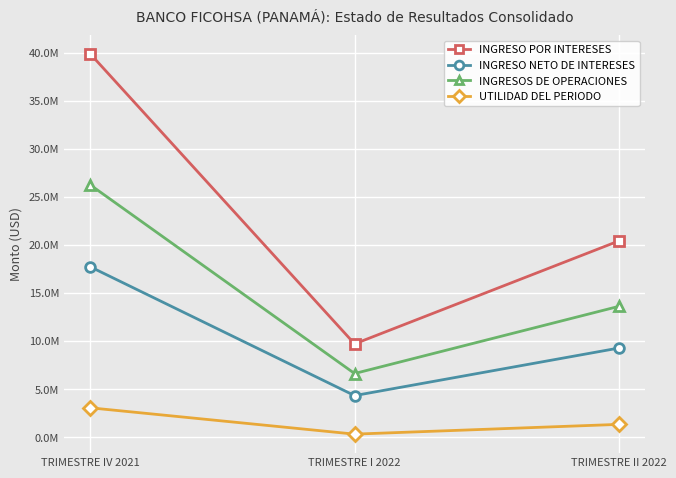

Where does the INGRESO NETO DE INTERESES series first go above 9281475?

TRIMESTRE IV 2021